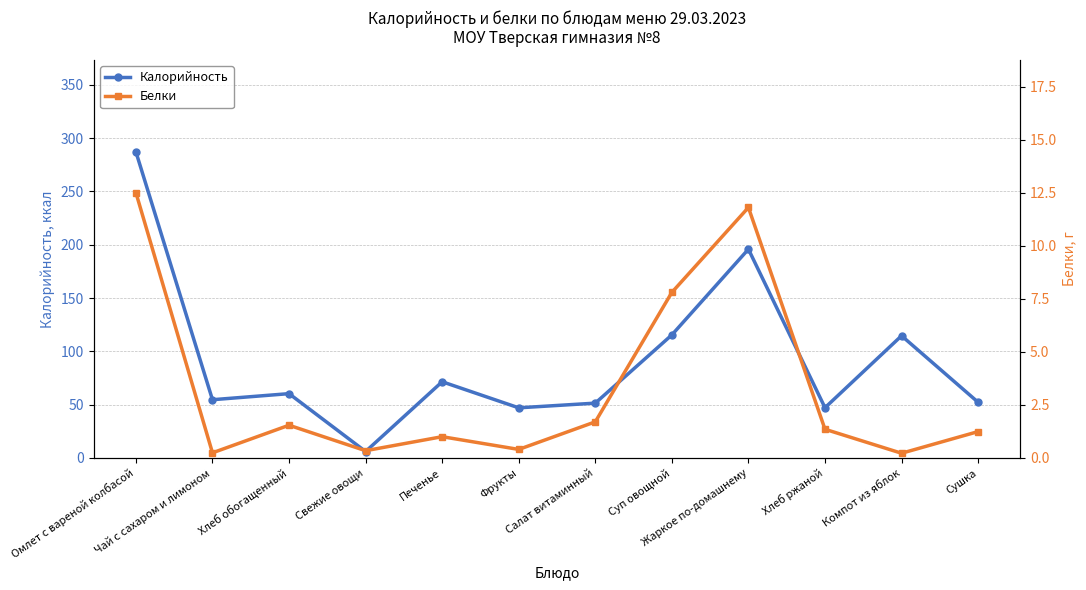

At which label does Калорийность reach its peak?

Омлет с вареной колбасой